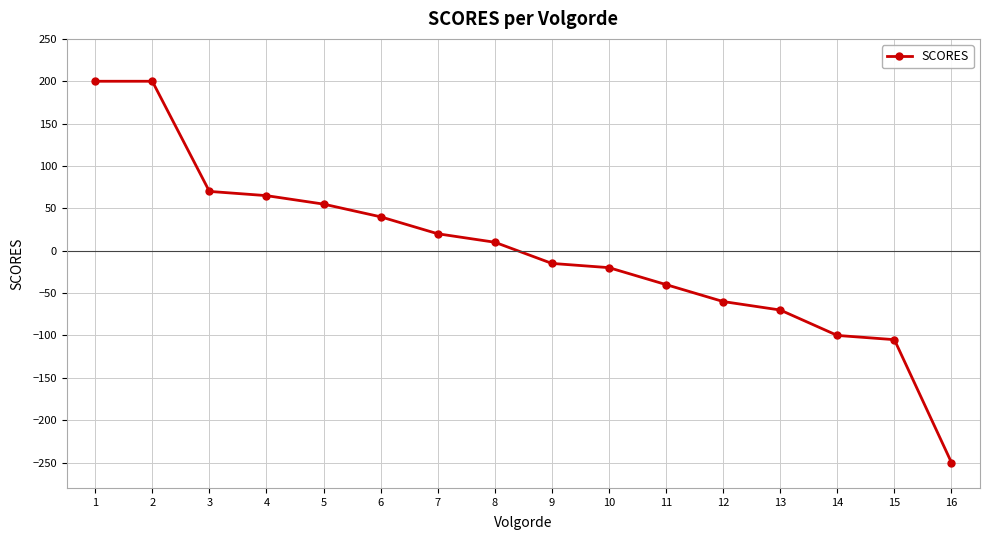

Is it true that the value at 5 is 55?

True